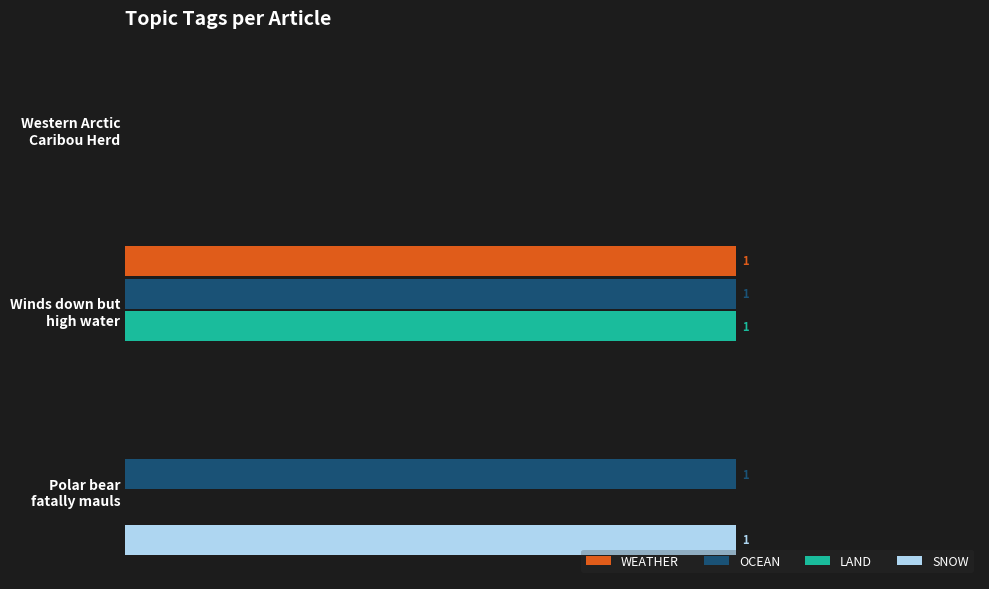

At which label does SNOW reach its peak?

Polar bear
fatally mauls